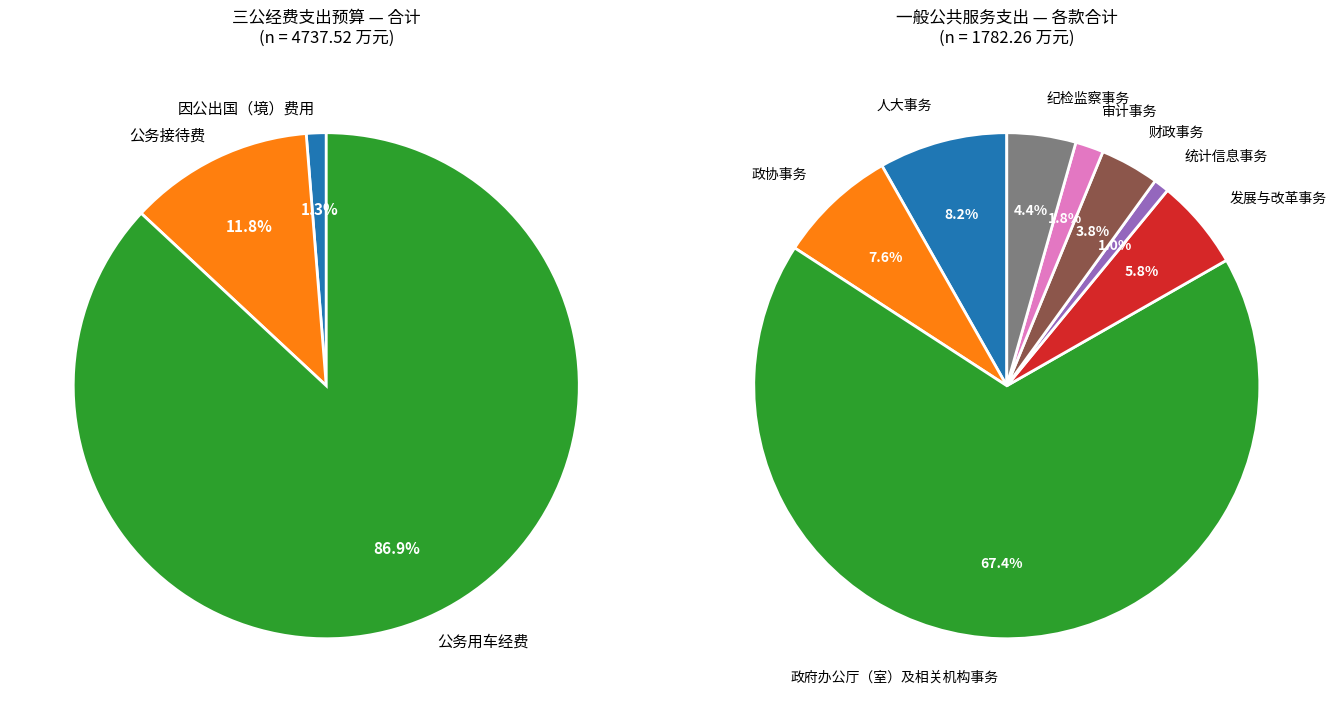

Between 公务接待费 and 公务用车经费, which is larger?

公务用车经费